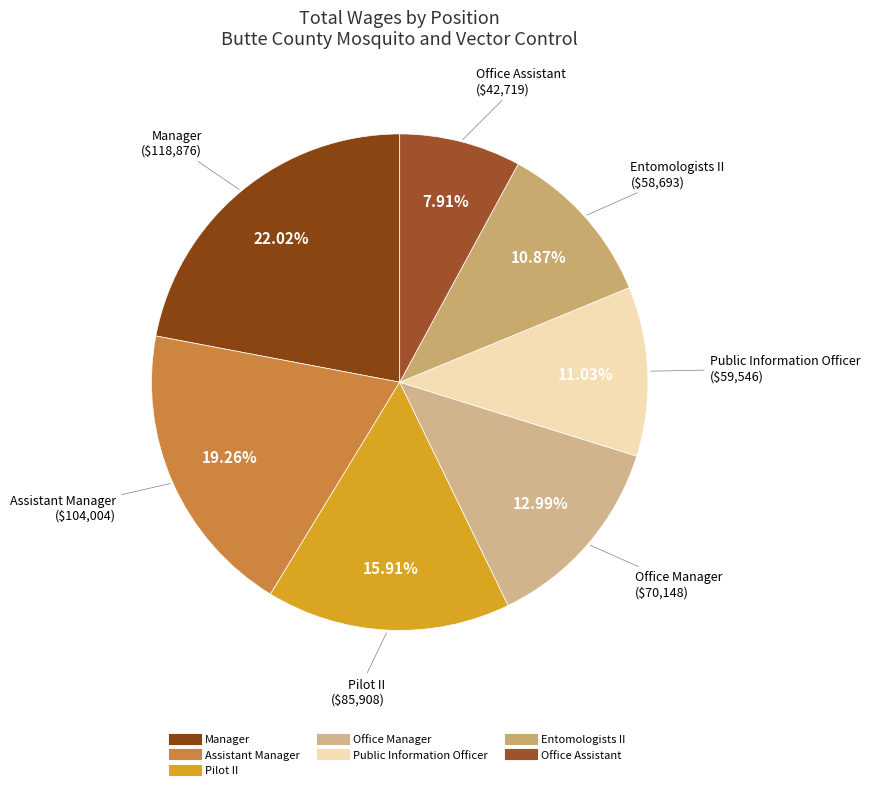

True or false: Manager accounts for 22% of the total.

True